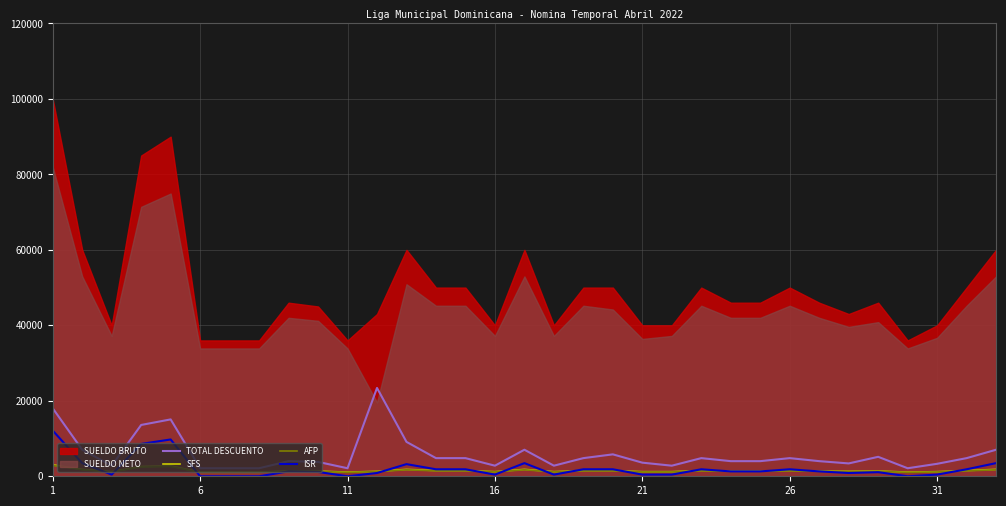

True or false: TOTAL DESCUENTO and ISR cross at least once.

False